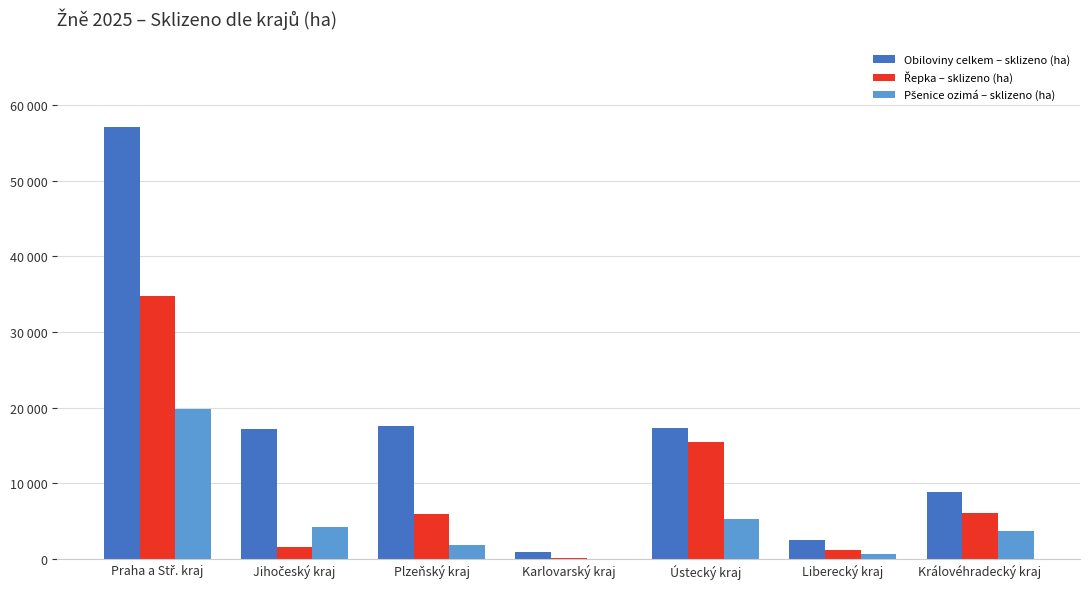

Does the chart contain stacked bars?

No